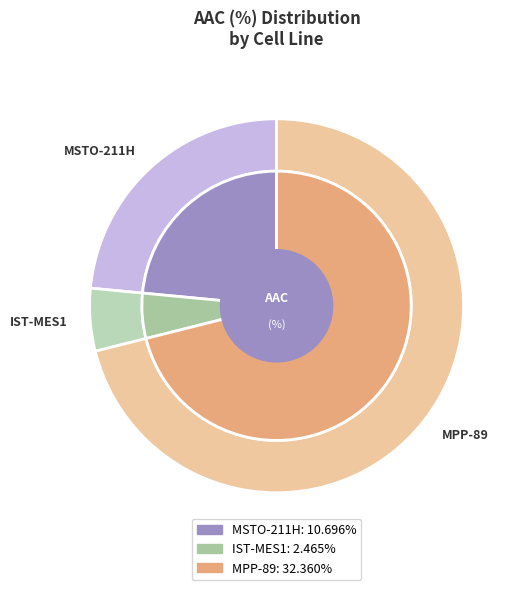

Approximately how many times larger is the value at IST-MES1 compared to MSTO-211H?

0.2